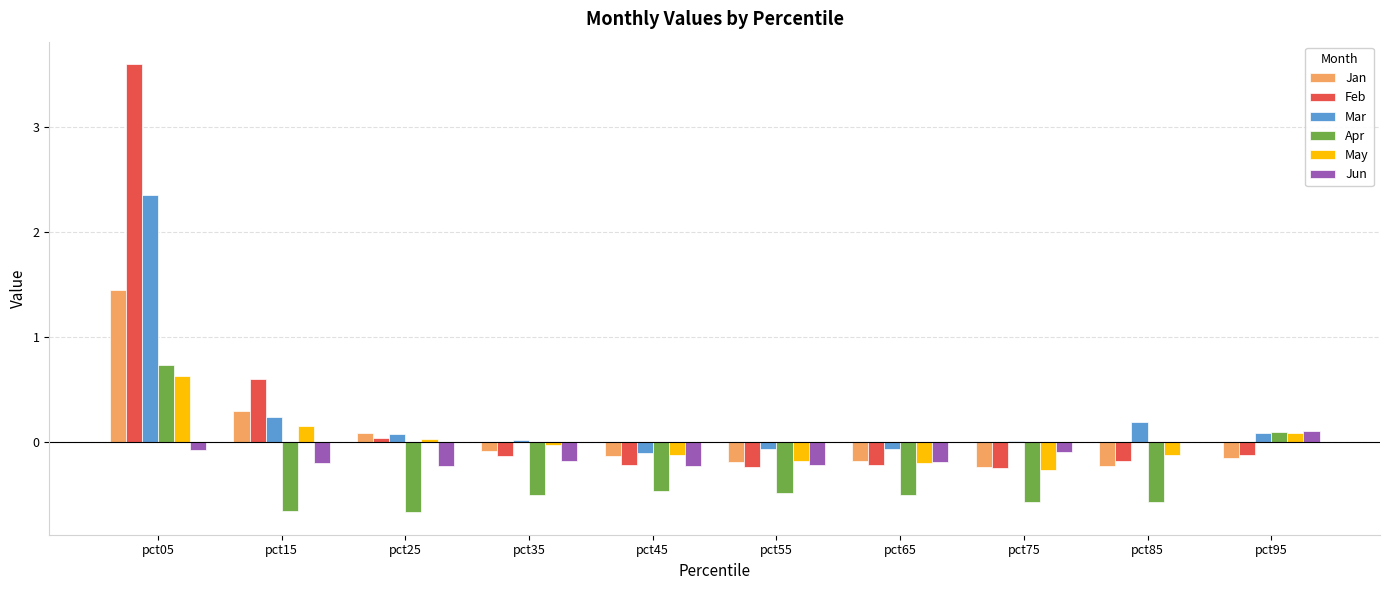

Is the value of Jan at pct75 greater than the value of Feb at pct15?

No